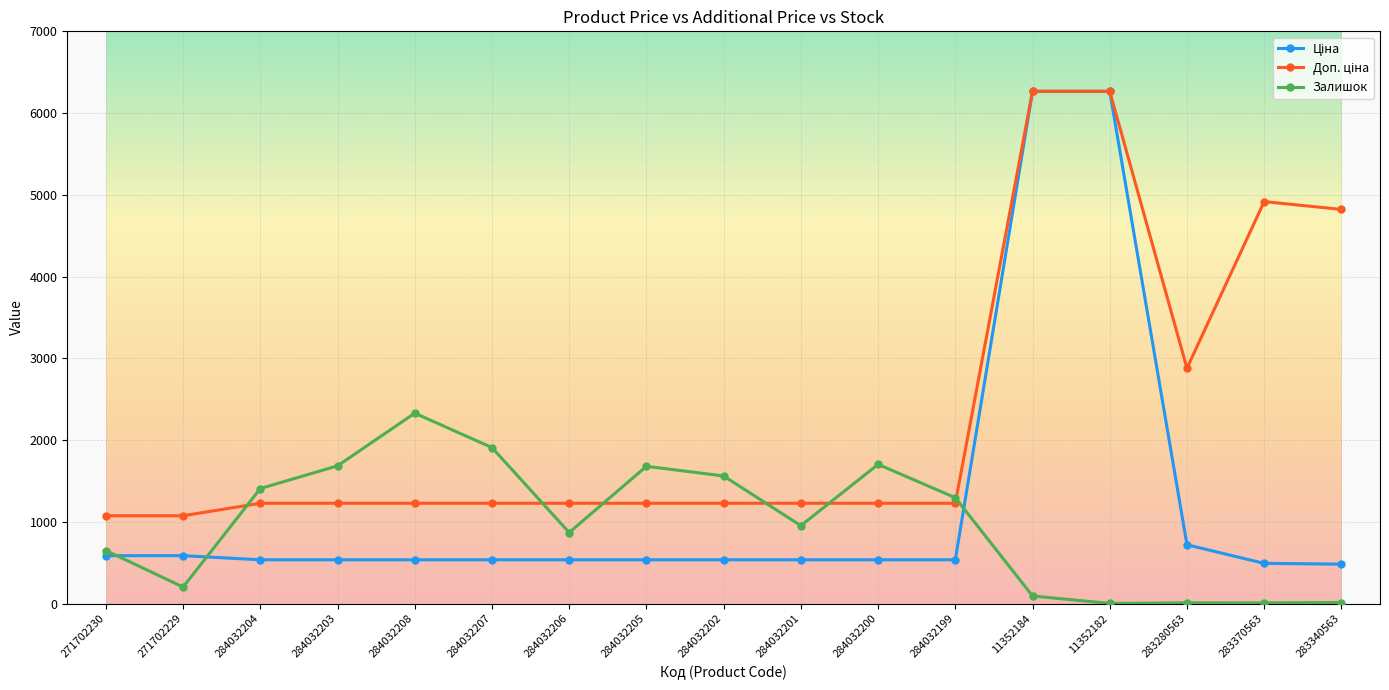

What is the maximum value shown in the chart?

6266.7